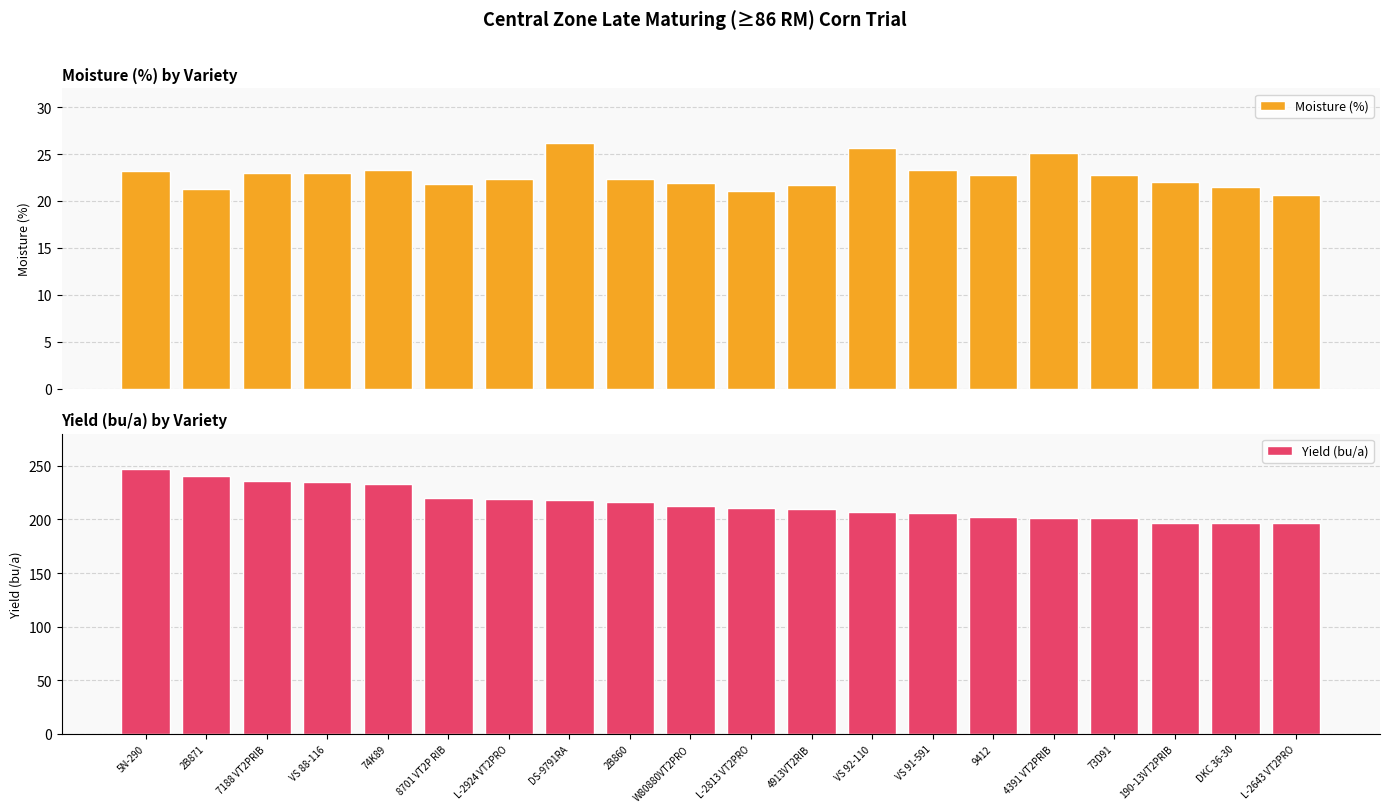

What is the highest value of the Yield (bu/a) series?

246.7